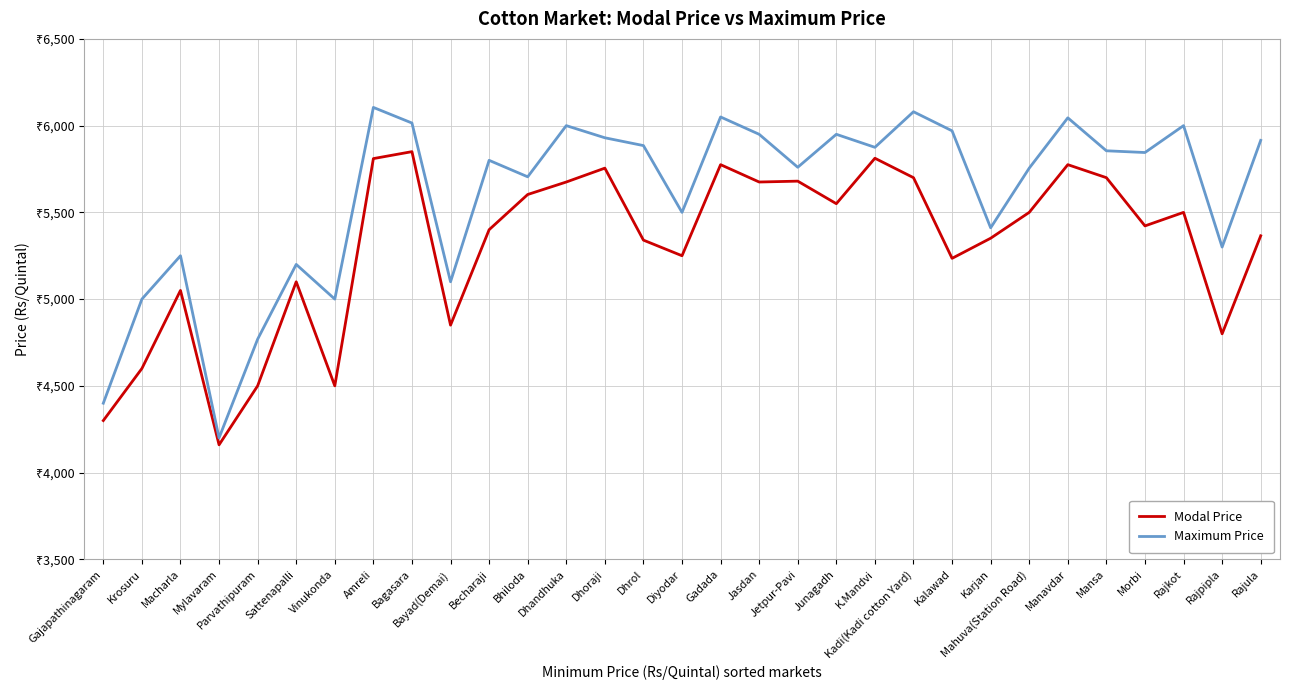

Reading left to right, list all the values displayed in this chart.

Modal Price: Gajapathinagaram=4300	Krosuru=4600	Macharla=5050	Mylavaram=4160	Parvathipuram=4500	Sattenapalli=5100	Vinukonda=4500	Amreli=5810	Bagasara=5850	Bayad(Demai)=4850	Becharaji=5400	Bhiloda=5603	Dhandhuka=5675	Dhoraji=5755	Dhrol=5340	Diyodar=5250	Gadada=5775	Jasdan=5675	Jetpur-Pavi=5680	Junagadh=5550	K.Mandvi=5812	Kadi(Kadi cotton Yard)=5700	Kalawad=5235	Karjan=5351	Mahuva(Station Road)=5500	Manavdar=5775	Mansa=5700	Morbi=5422	Rajkot=5500	Rajpipla=4800	Rajula=5365
Maximum Price: Gajapathinagaram=4400	Krosuru=5000	Macharla=5250	Mylavaram=4200	Parvathipuram=4769	Sattenapalli=5200	Vinukonda=5000	Amreli=6105	Bagasara=6015	Bayad(Demai)=5100	Becharaji=5800	Bhiloda=5705	Dhandhuka=6000	Dhoraji=5930	Dhrol=5885	Diyodar=5500	Gadada=6050	Jasdan=5950	Jetpur-Pavi=5760	Junagadh=5950	K.Mandvi=5875	Kadi(Kadi cotton Yard)=6080	Kalawad=5970	Karjan=5411	Mahuva(Station Road)=5755	Manavdar=6045	Mansa=5855	Morbi=5845	Rajkot=6000	Rajpipla=5300	Rajula=5915